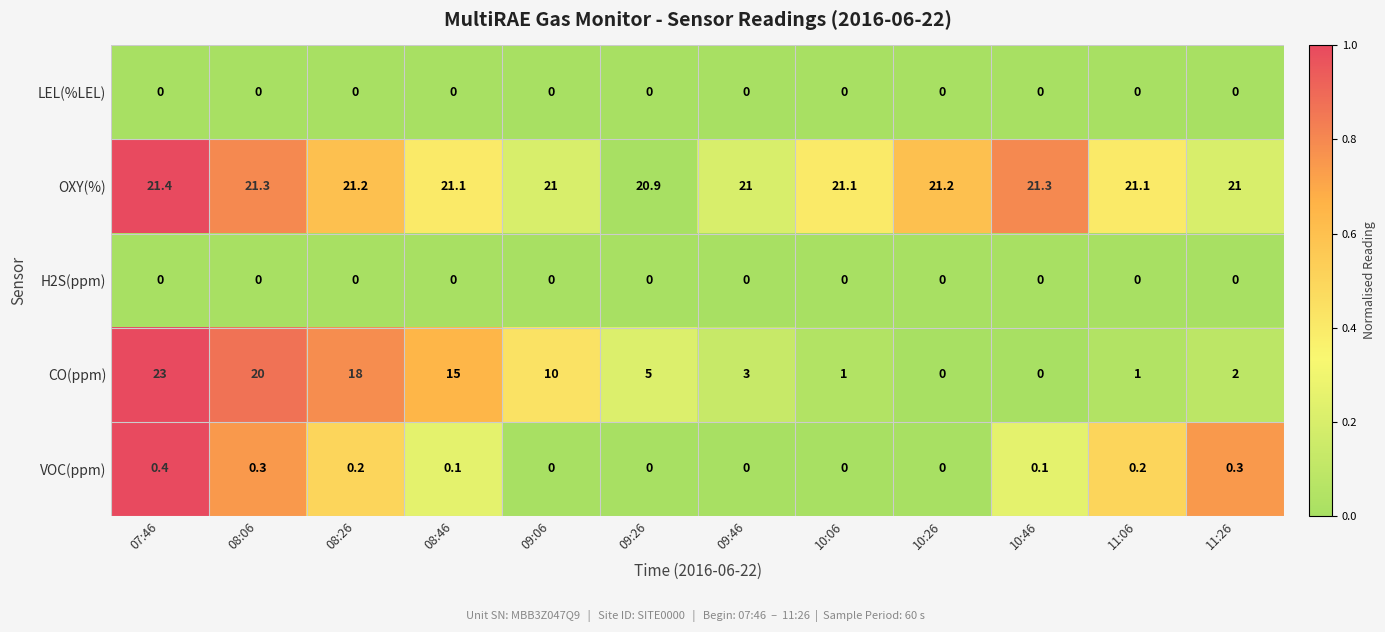

The VOC(ppm) series shows 0.0 at 10:26. True or false?

True